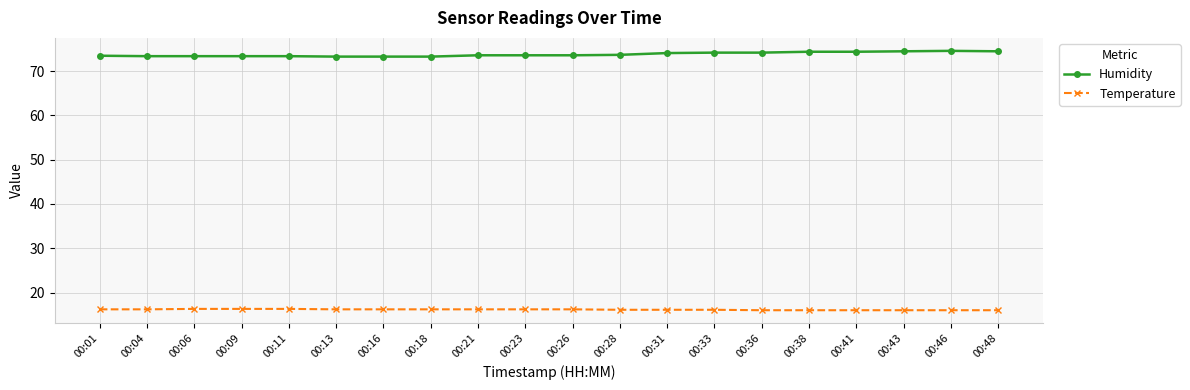

True or false: Humidity and Temperature intersect in this chart.

False